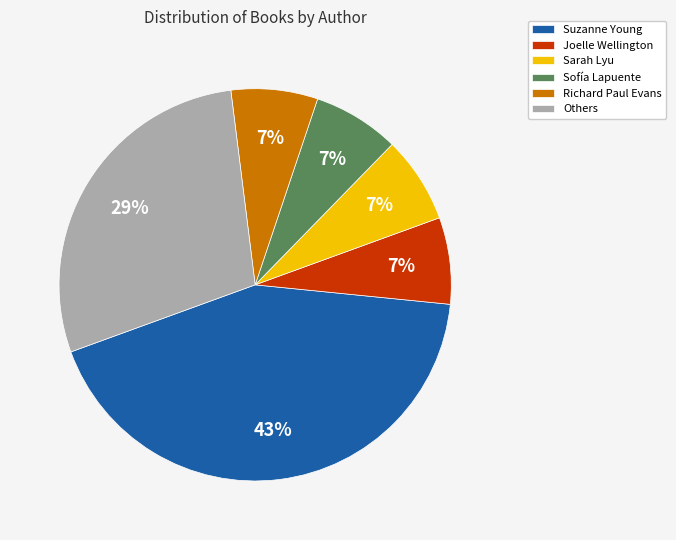

What is the largest slice in the pie chart?

Suzanne Young